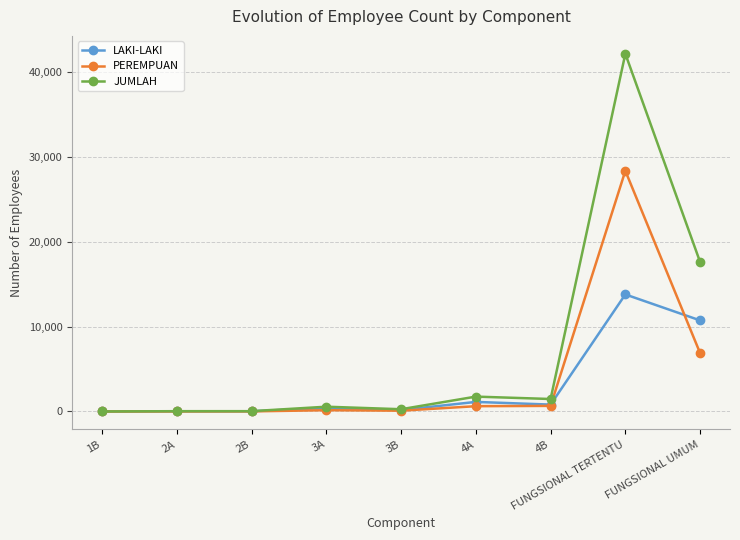

What is the average value of the PEREMPUAN series?

4085